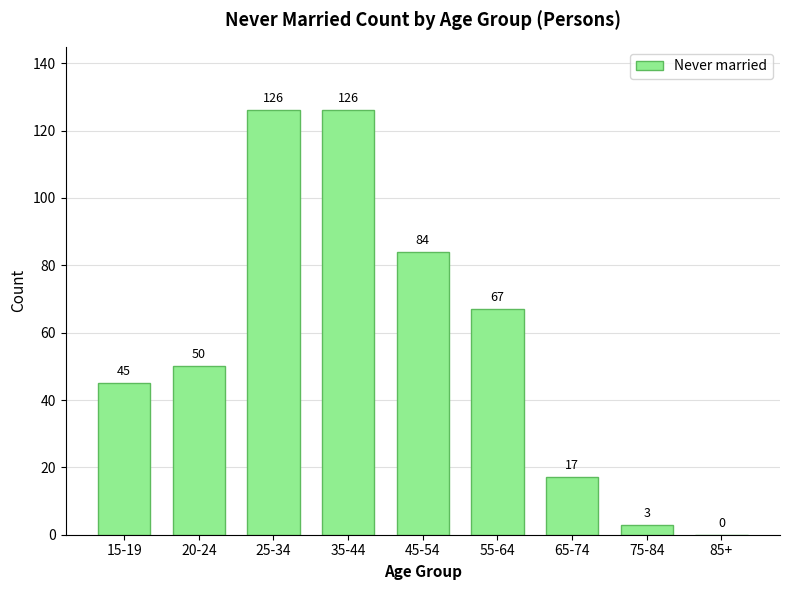

Reading right to left, transcribe all the data shown in this chart.

85+=0	75-84=3	65-74=17	55-64=67	45-54=84	35-44=126	25-34=126	20-24=50	15-19=45